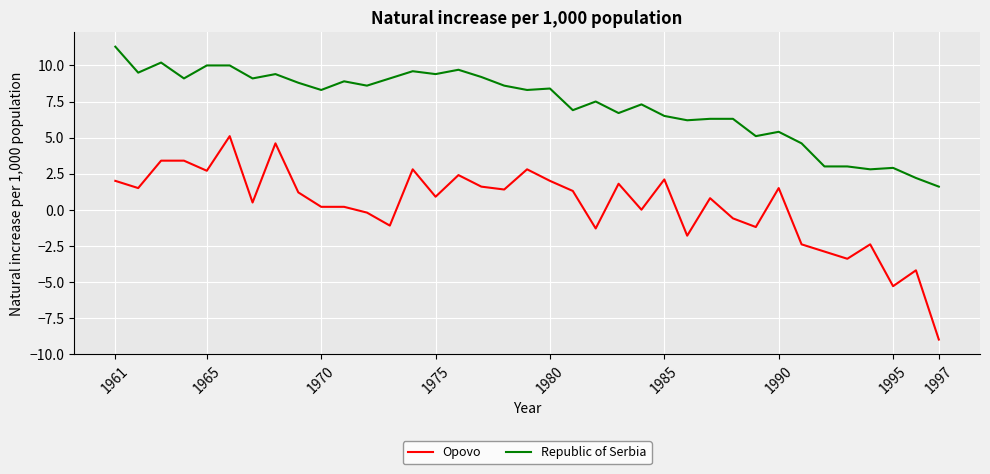

What is the maximum value for Republic of Serbia?

11.3